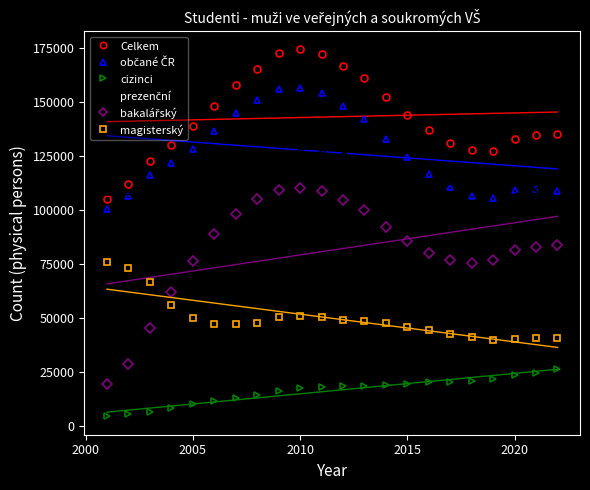

True or false: magisterský and cizinci intersect in this chart.

False